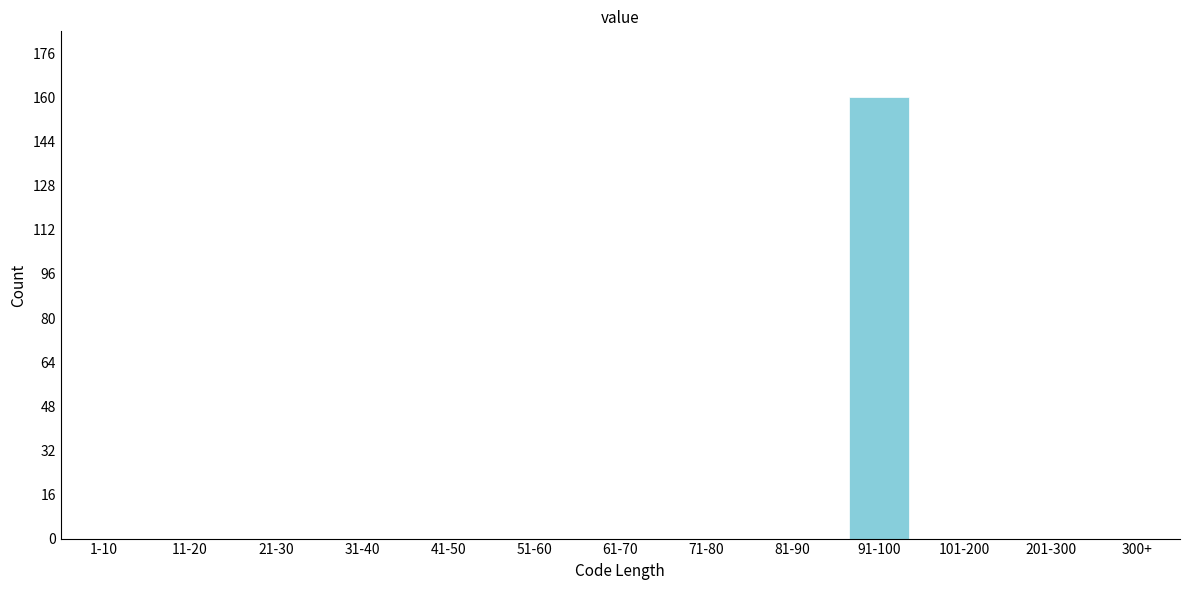

Reading right to left, transcribe all the data shown in this chart.

300+=0	201-300=0	101-200=0	91-100=160	81-90=0	71-80=0	61-70=0	51-60=0	41-50=0	31-40=0	21-30=0	11-20=0	1-10=0